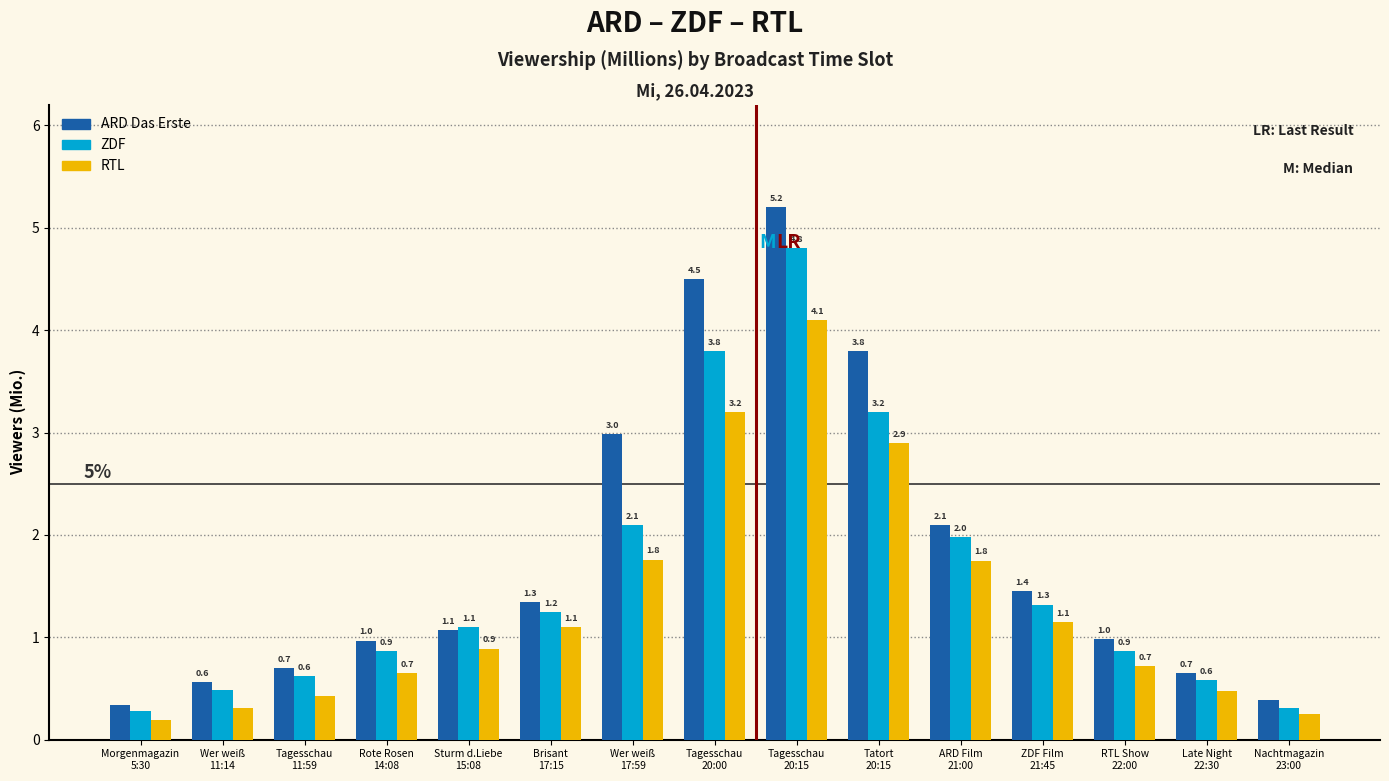

What is the maximum value shown in the chart?

5.2